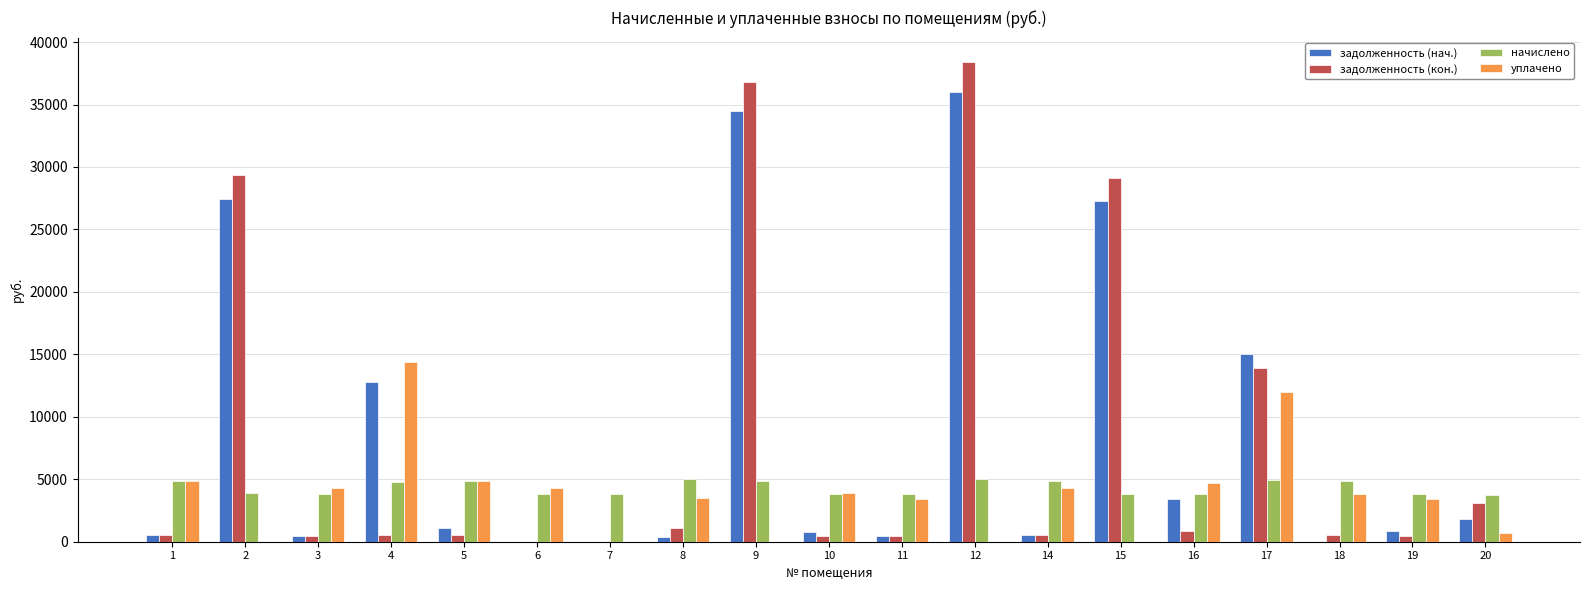

How many values in the задолженность (нач.) series exceed 854?

10